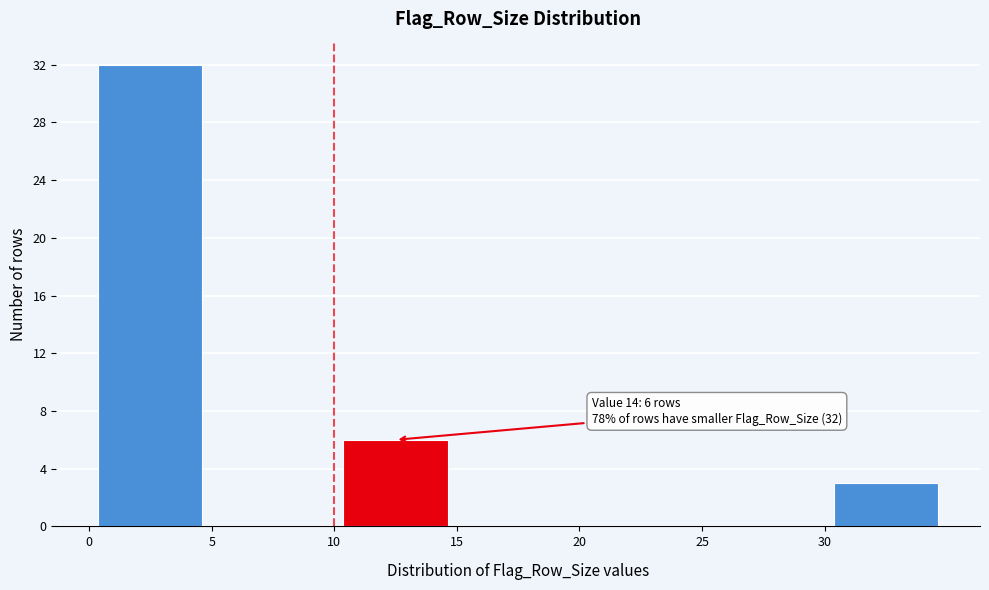

Which range on the x-axis has the tallest bar?

0 to 5